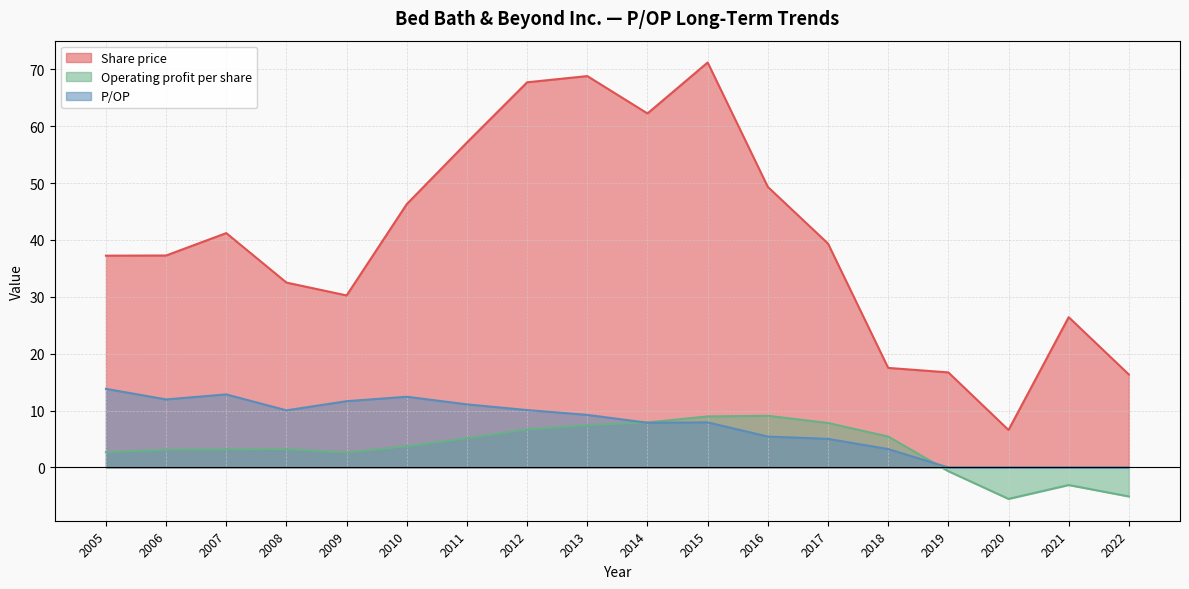

What is the difference between the Operating profit per share values at 2007 and 2009?

0.6